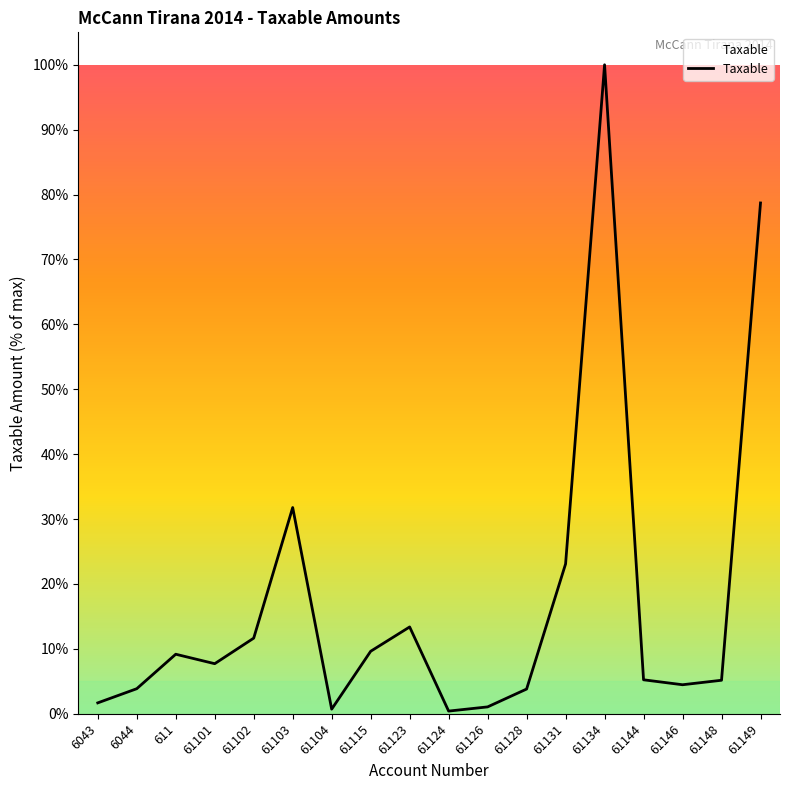

Is it true that the value at 61101 is 7.7?

True